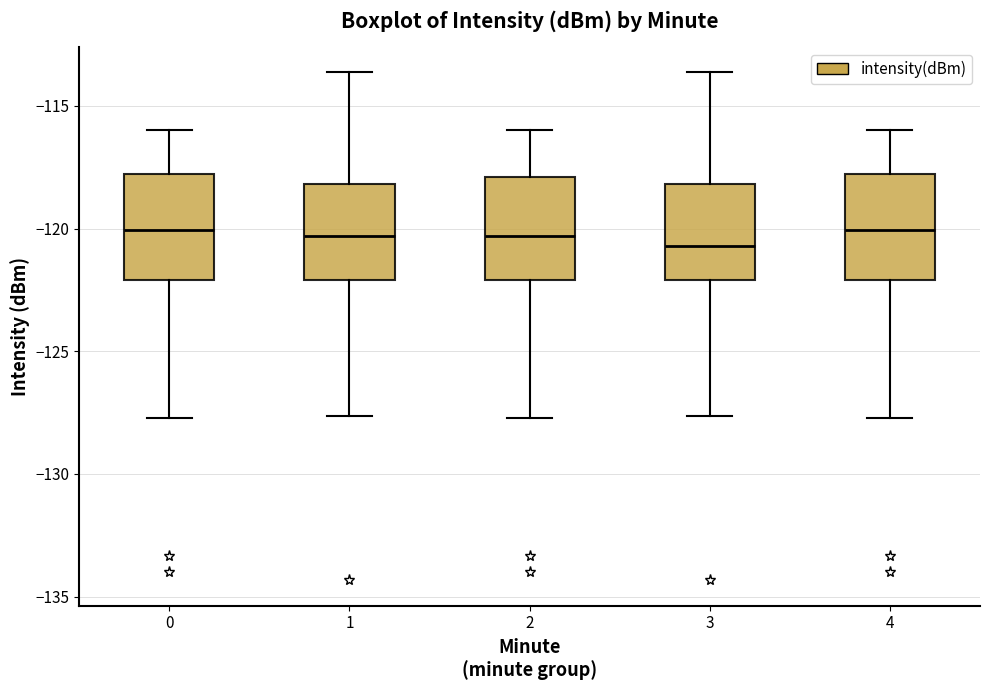

Reading left to right, transcribe this box plot: for each box, give where its median line is, the range the box spans, and where its two whiskers end, as read against the y-axis. The values are not printed on the chart, so give them approximately, as read against the axis.

0: median -120.0, box -122.0 to -118.0, whiskers -127.5 to -116.0
1: median -120.5, box -122.0 to -118.0, whiskers -127.5 to -113.5
2: median -120.5, box -122.0 to -118.0, whiskers -127.5 to -116.0
3: median -120.5, box -122.0 to -118.0, whiskers -127.5 to -113.5
4: median -120.0, box -122.0 to -118.0, whiskers -127.5 to -116.0